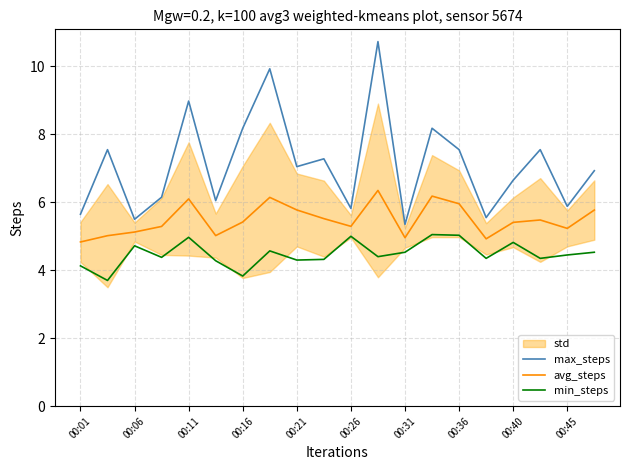

True or false: max_steps and avg_steps intersect in this chart.

False